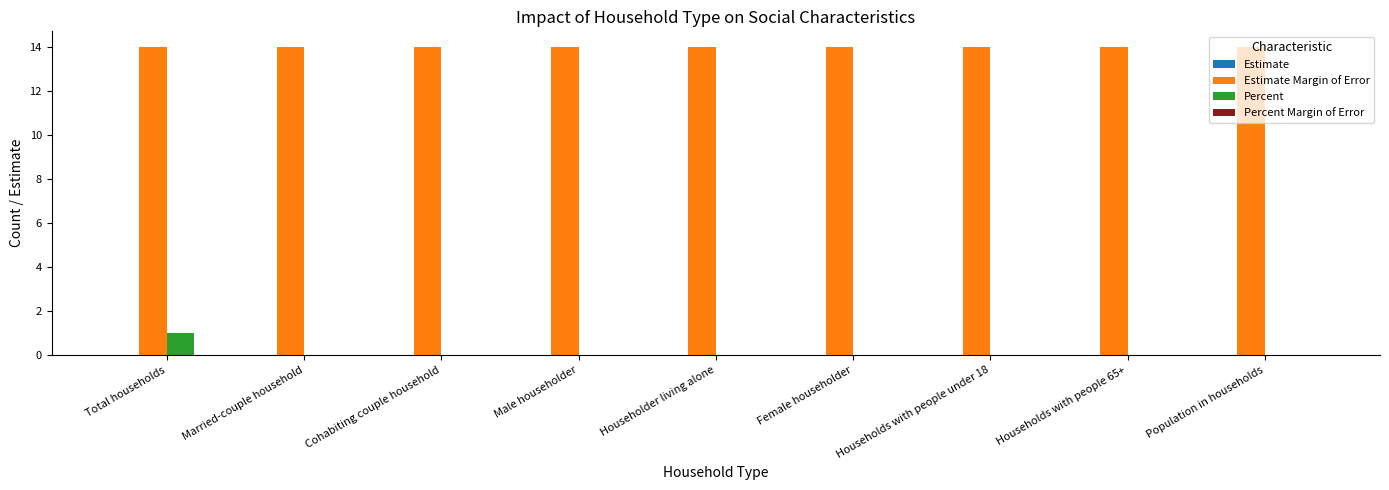

What is the approximate value of Estimate Margin of Error at Householder living alone?

14